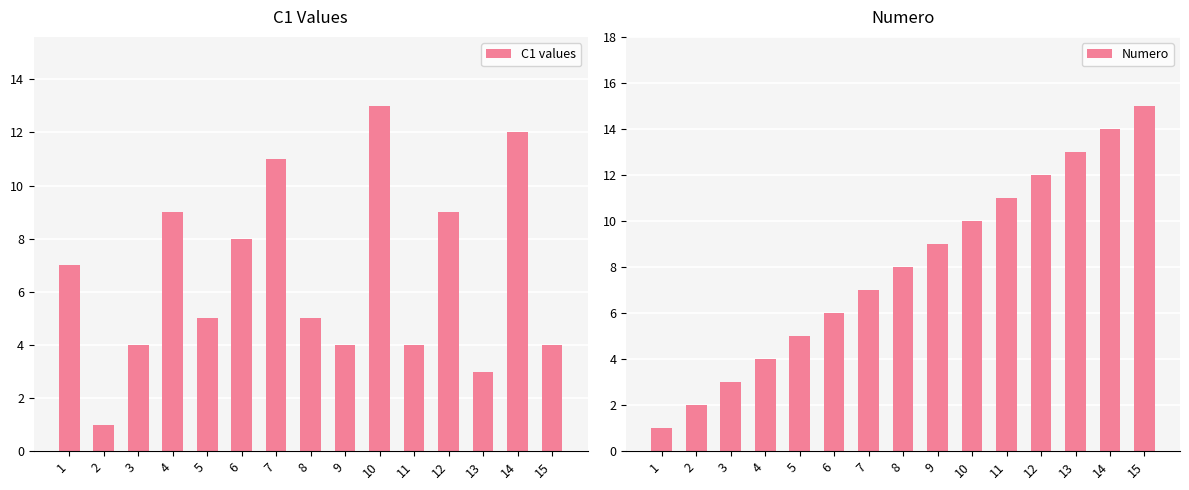

List the labels in order of Numero value, largest first.

15, 14, 13, 12, 11, 10, 9, 8, 7, 6, 5, 4, 3, 2, 1